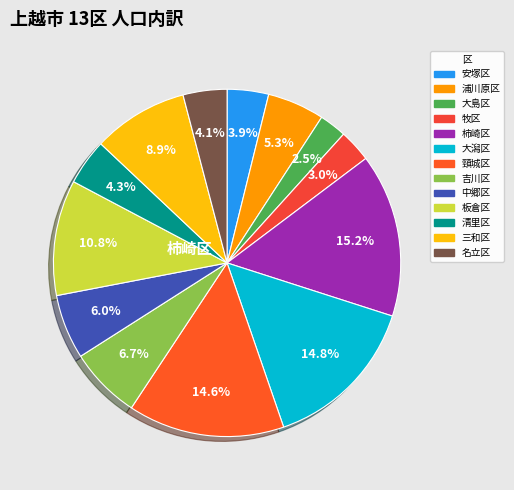

What is the largest slice in the pie chart?

柿崎区